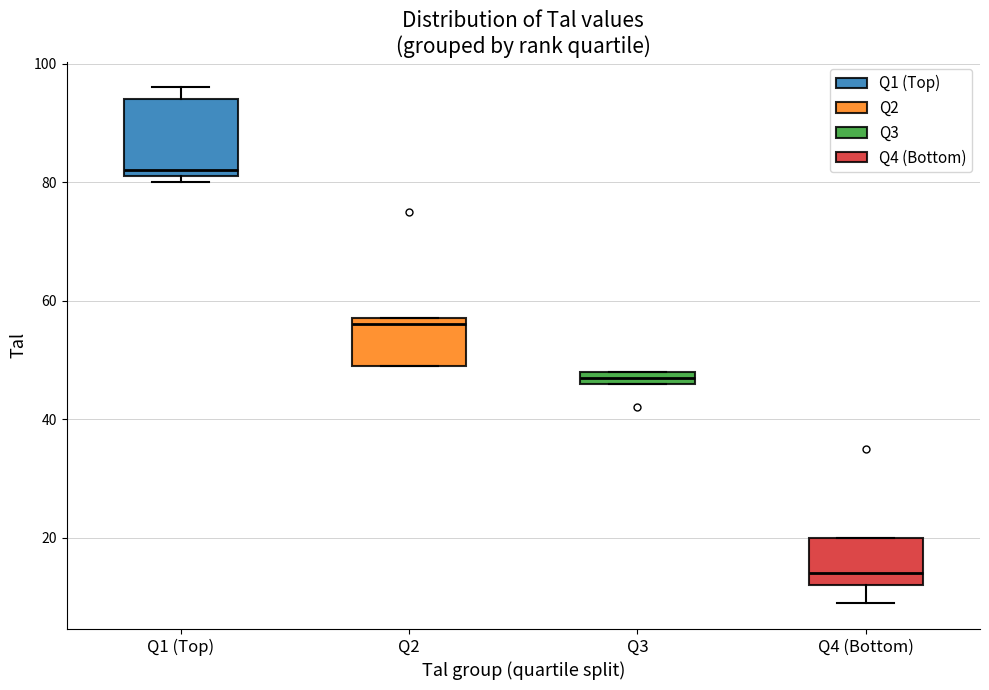

Where is the lower edge of the box for Q3 on the y-axis? The values are not printed on the chart, so give them approximately, as read against the axis.

46